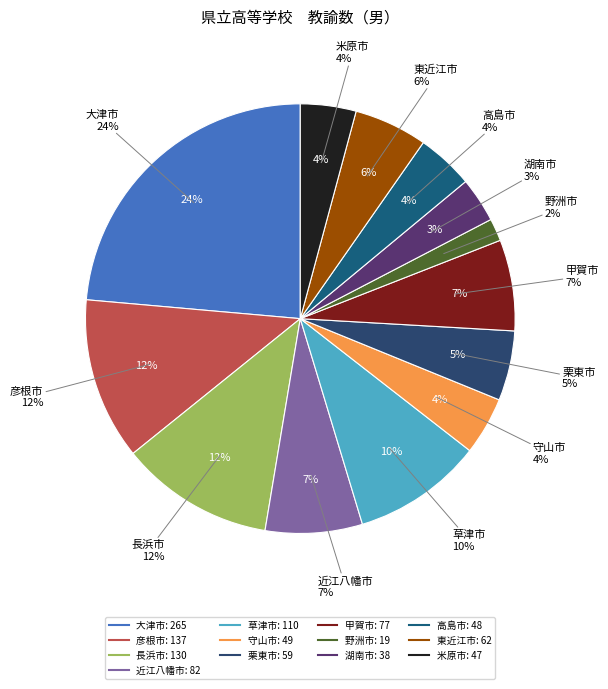

To the nearest percent, what percentage of the pie is 大津市?

24%